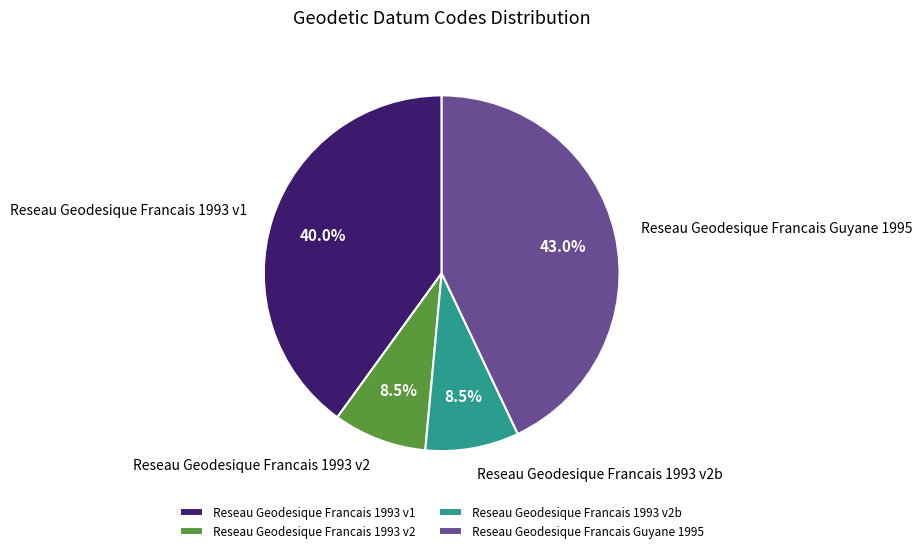

Count the number of slices in the pie.

4